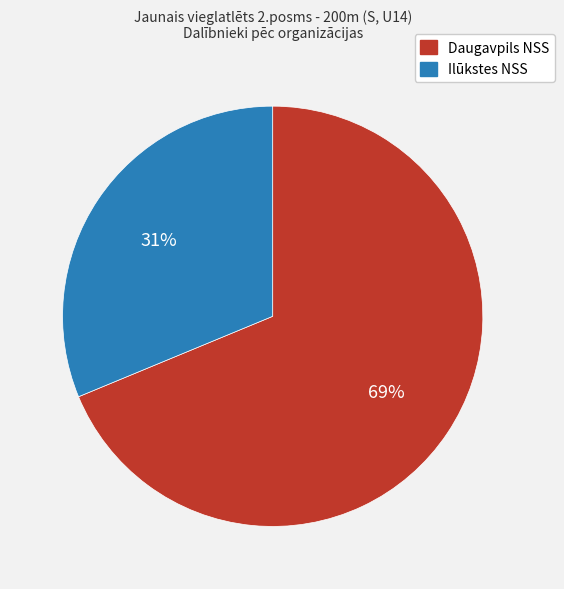

How many slices are in this pie chart?

2